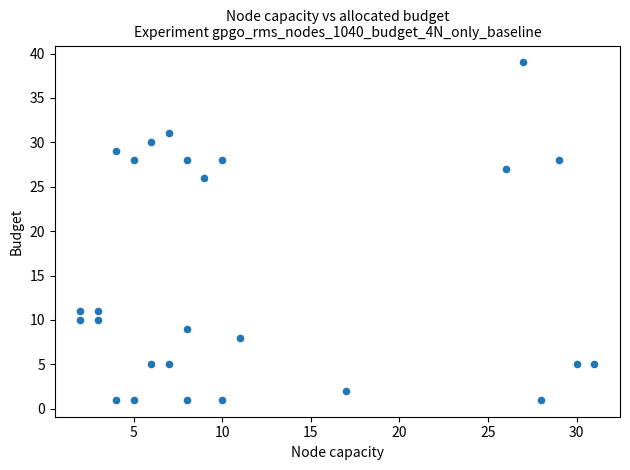

What is the range of Y values (max minus min)?

38